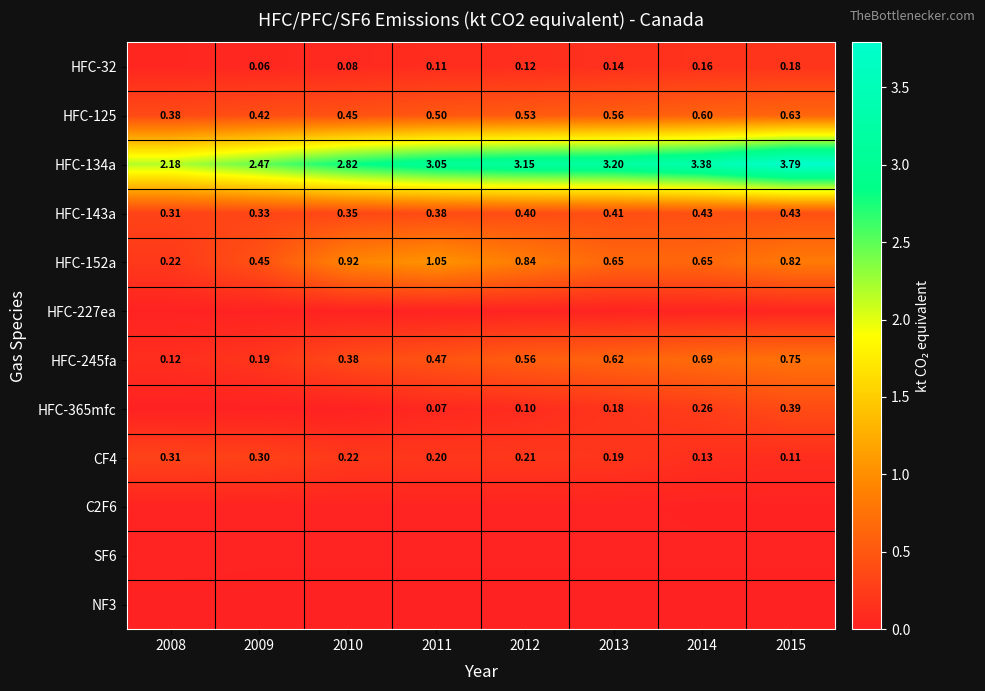

At which category is the sum across all series the highest?

2015